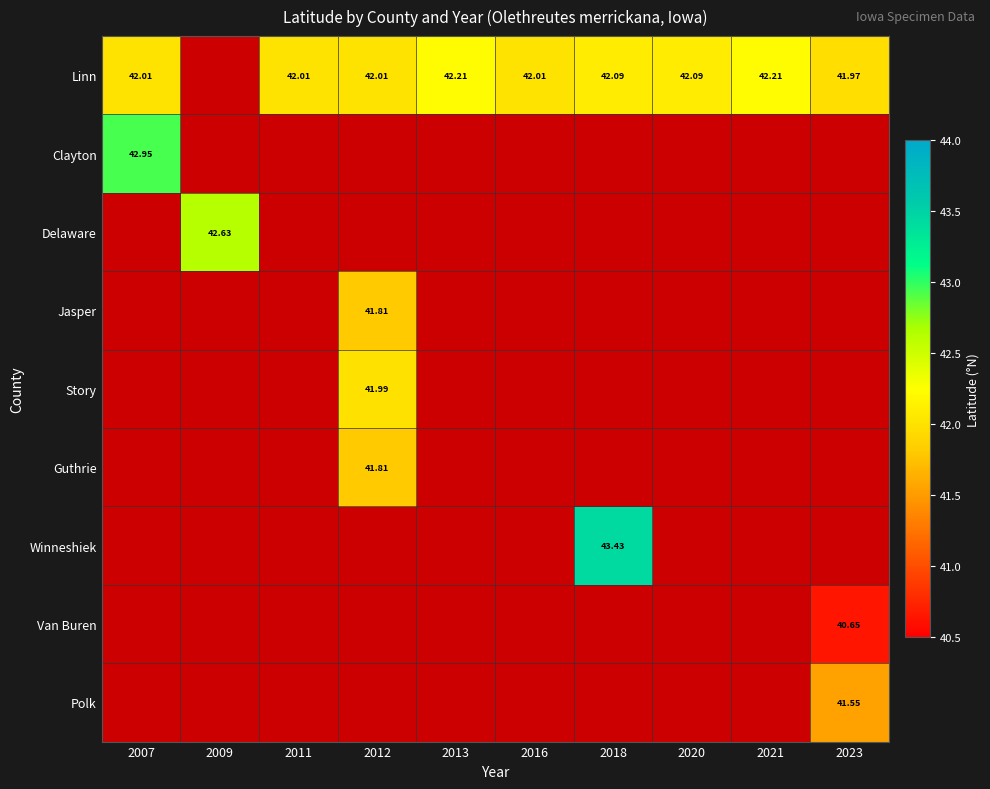

Is the value of Winneshiek at 2009 greater than the value of Jasper at 2012?

No